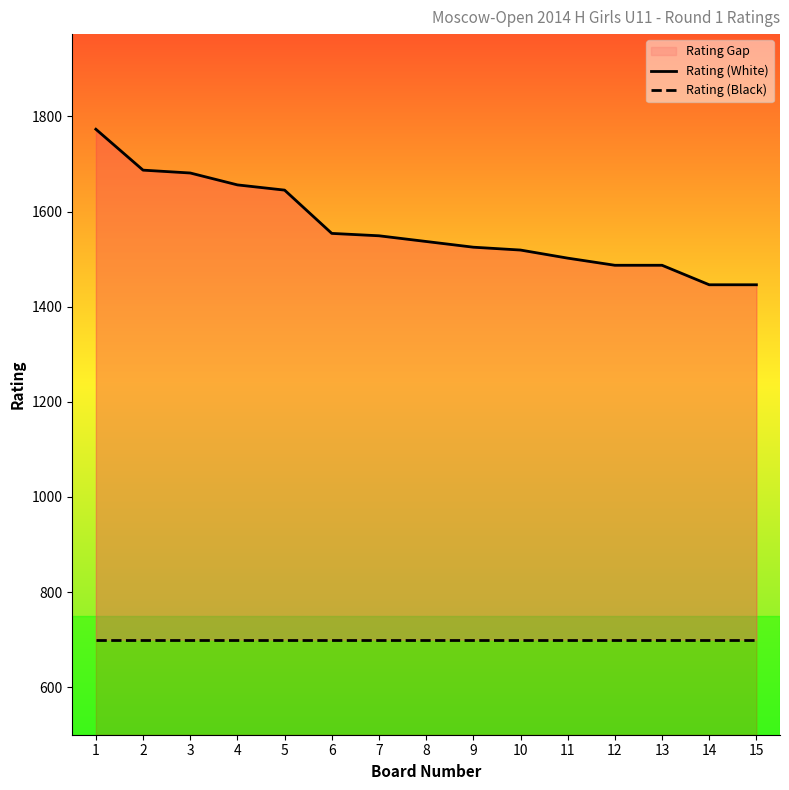

Which series changed the most between 4 and 10?

Rating (White)